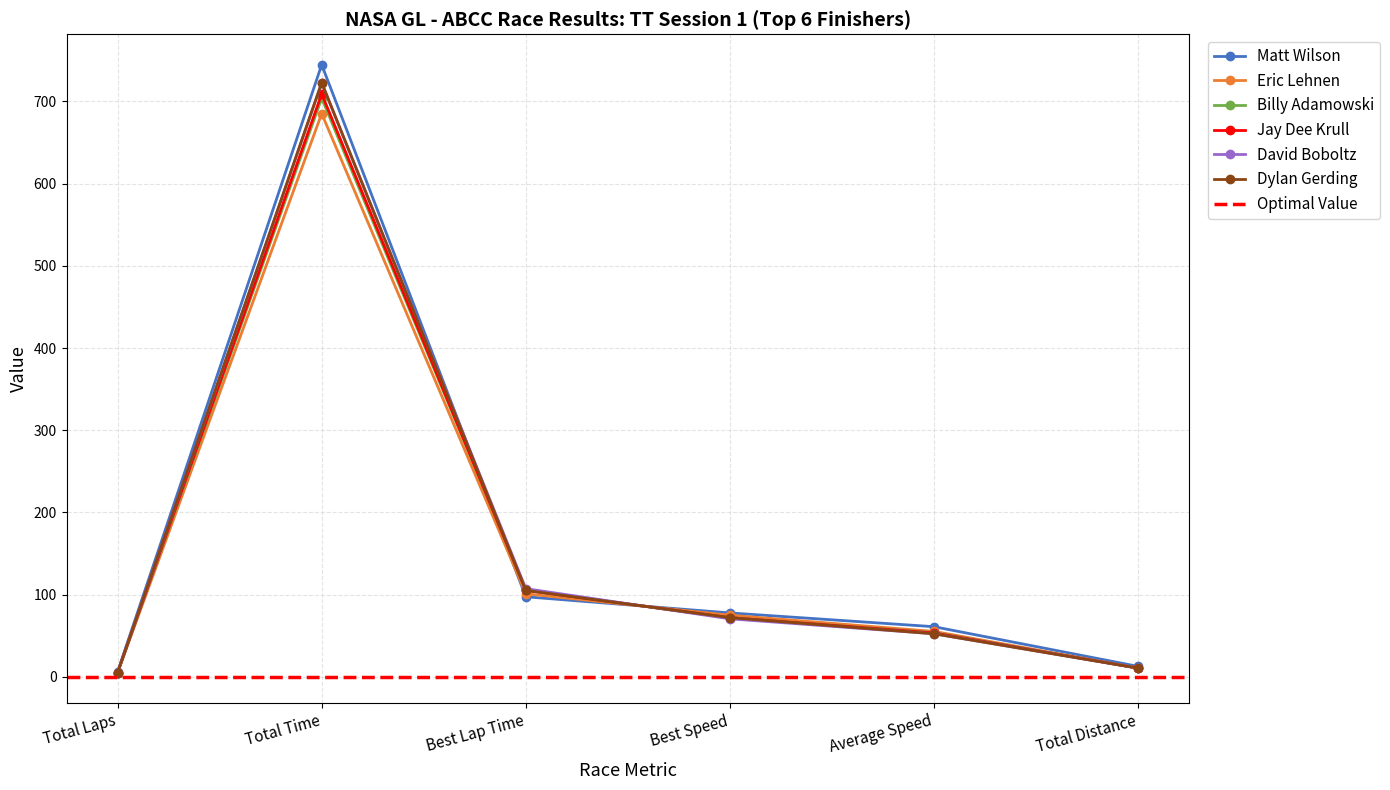

What is the minimum value shown in the chart?

5.0